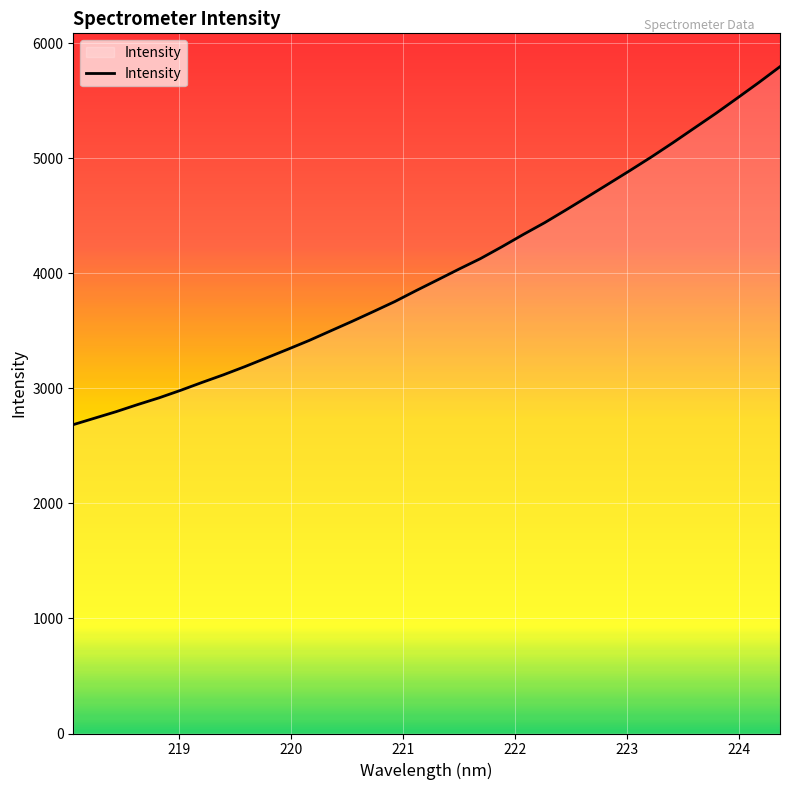

What is the maximum value shown in the chart?

5796.4